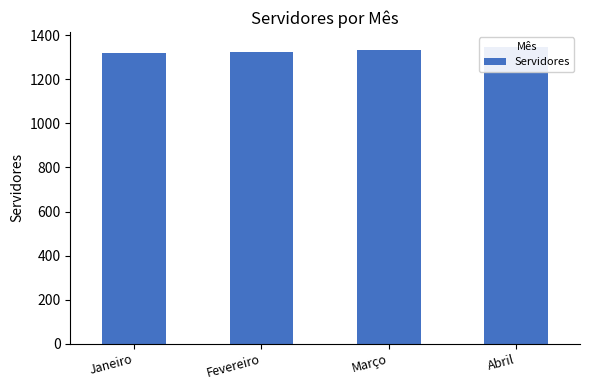

Is it true that the value at Março is 1336?

True